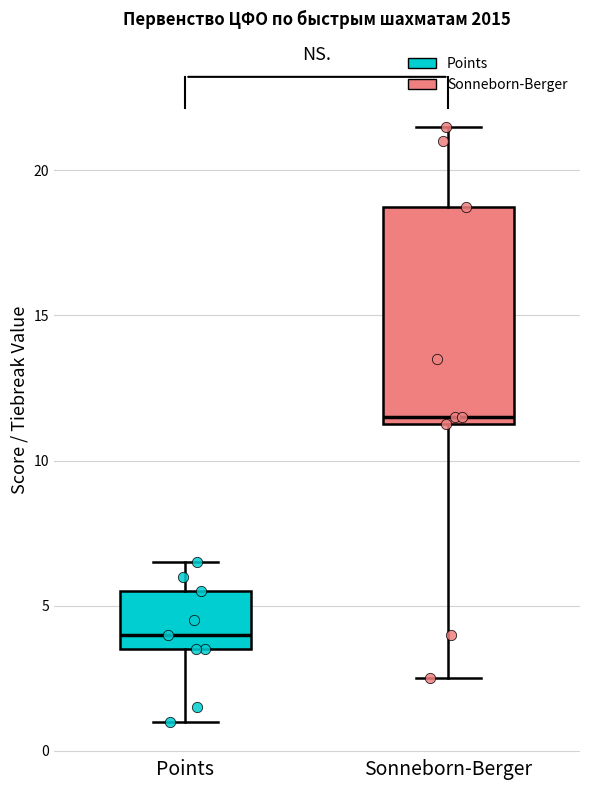

Reading left to right, transcribe this box plot: for each box, give where its median line is, the range the box spans, and where its two whiskers end, as read against the y-axis. The values are not printed on the chart, so give them approximately, as read against the axis.

Points: median 4.0, box 3.5 to 5.5, whiskers 1.0 to 6.5
Sonneborn-Berger: median 11.5 (just above the box's lower edge), box 11.5 to 19.0, whiskers 2.5 to 21.5